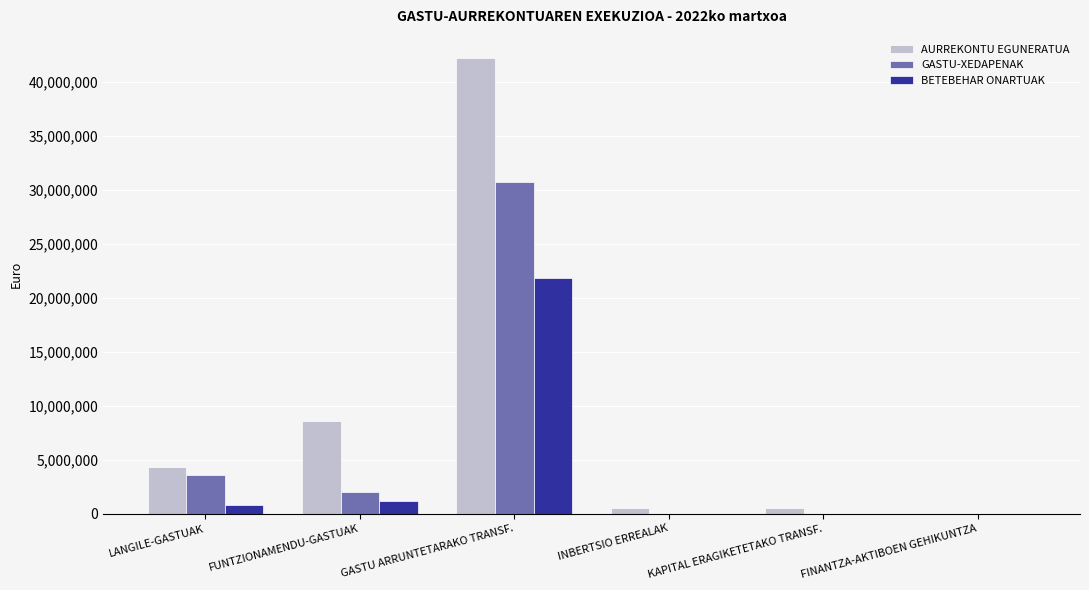

Which series has the widest spread of values?

AURREKONTU EGUNERATUA